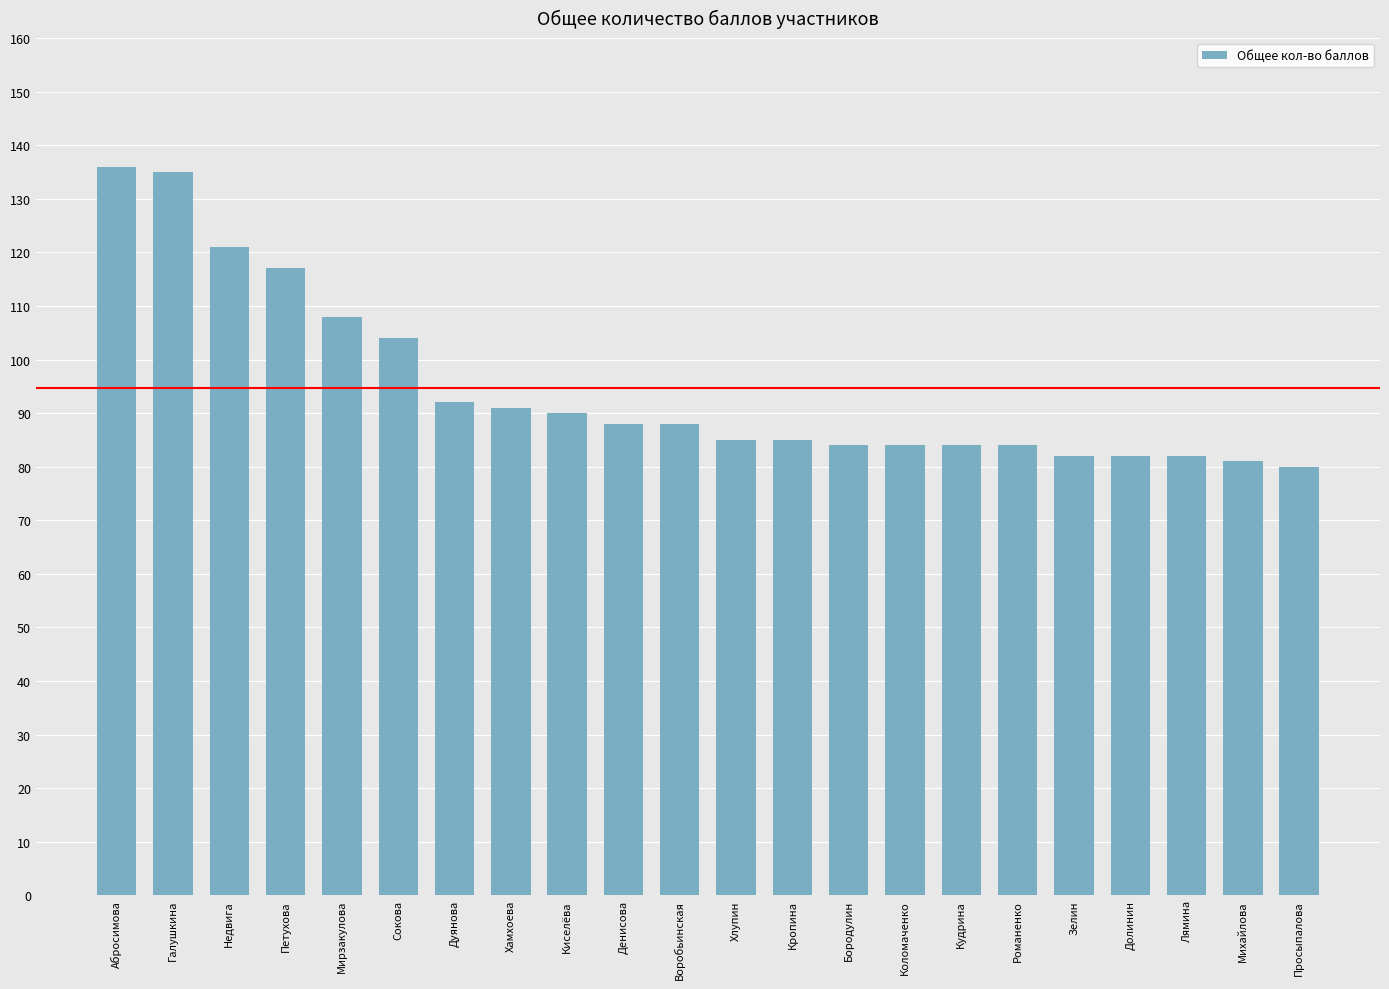

How many categories are shown in the chart?

22